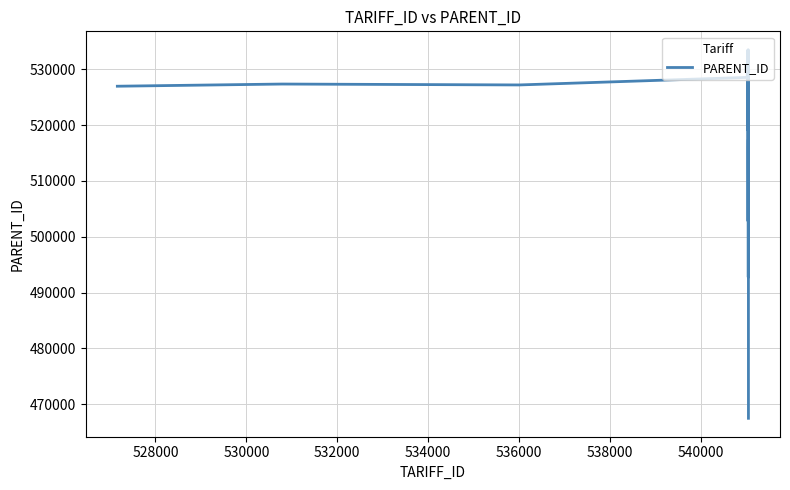

What is the minimum value shown in the chart?

467477